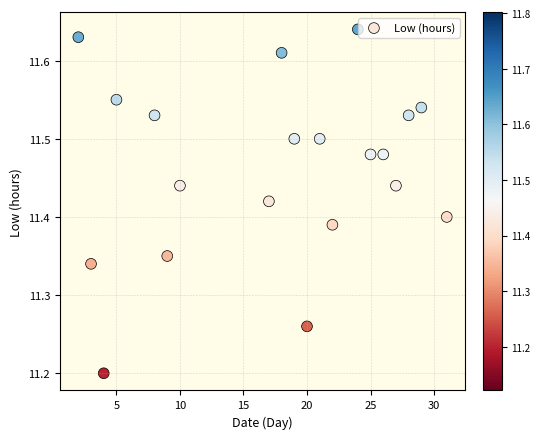

What is the range of Y values (max minus min)?

0.4